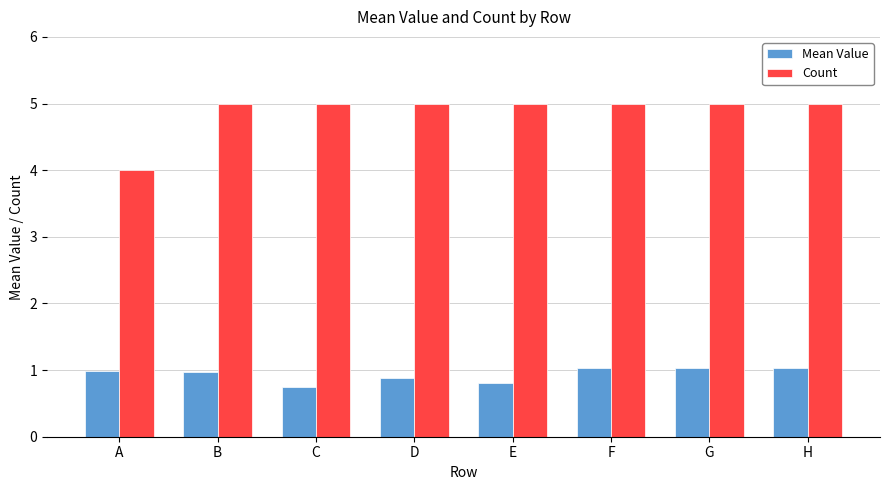

What is the difference between the highest and lowest values at G?

4.0